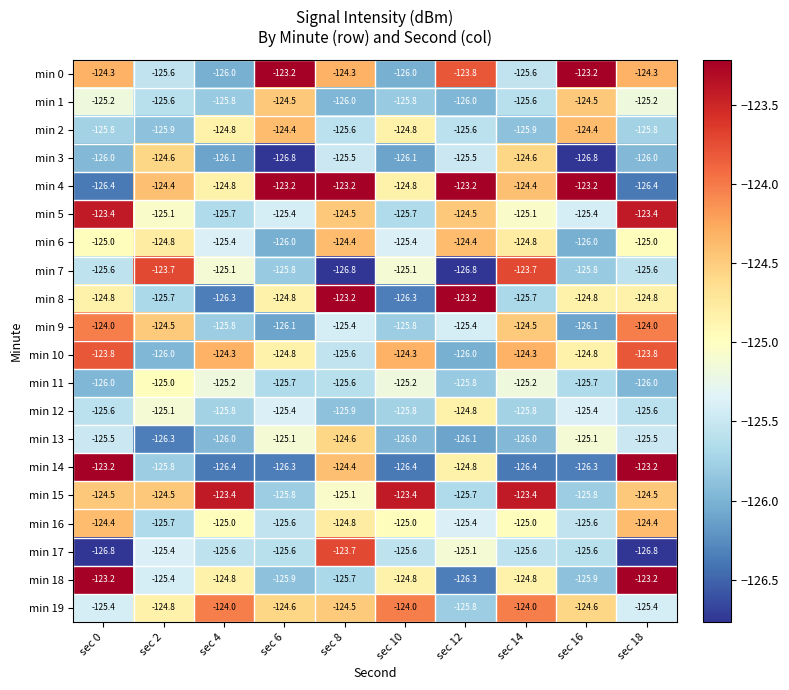

What is the maximum value shown in the chart?

-123.2